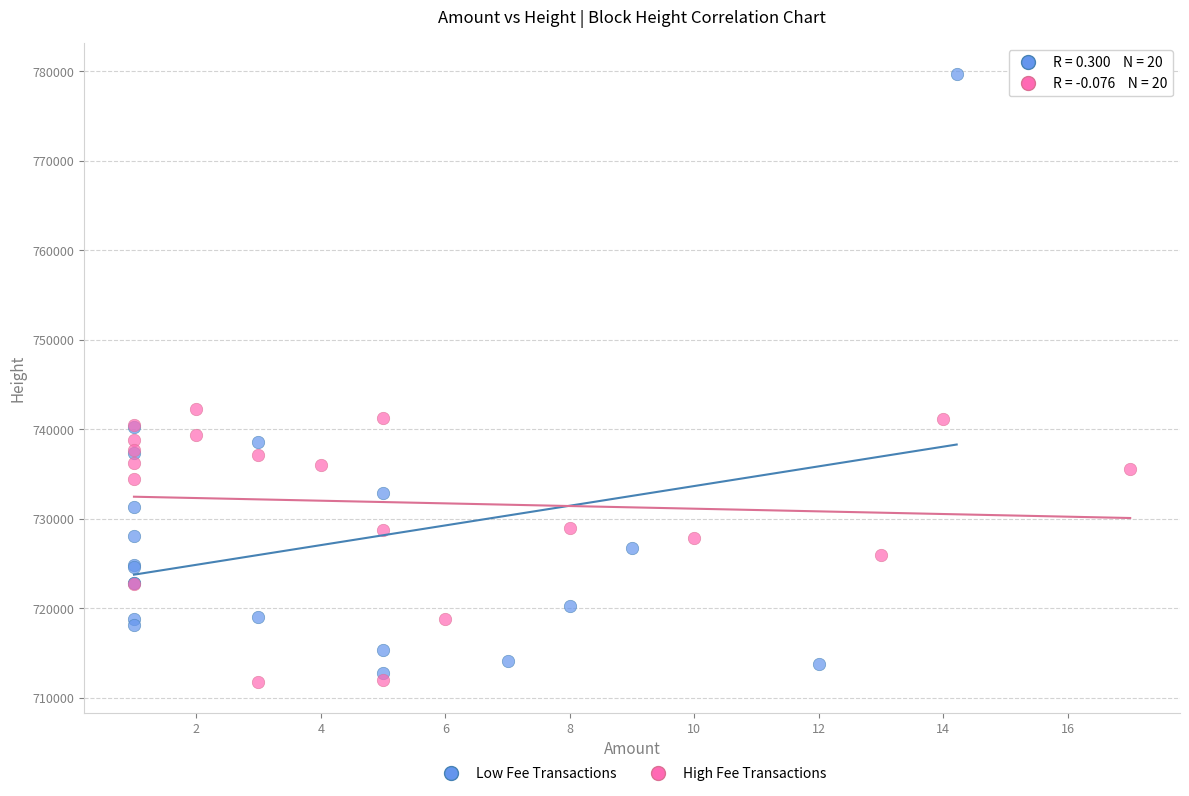

What are all the series names shown in the legend?

Low Fee Transactions, High Fee Transactions